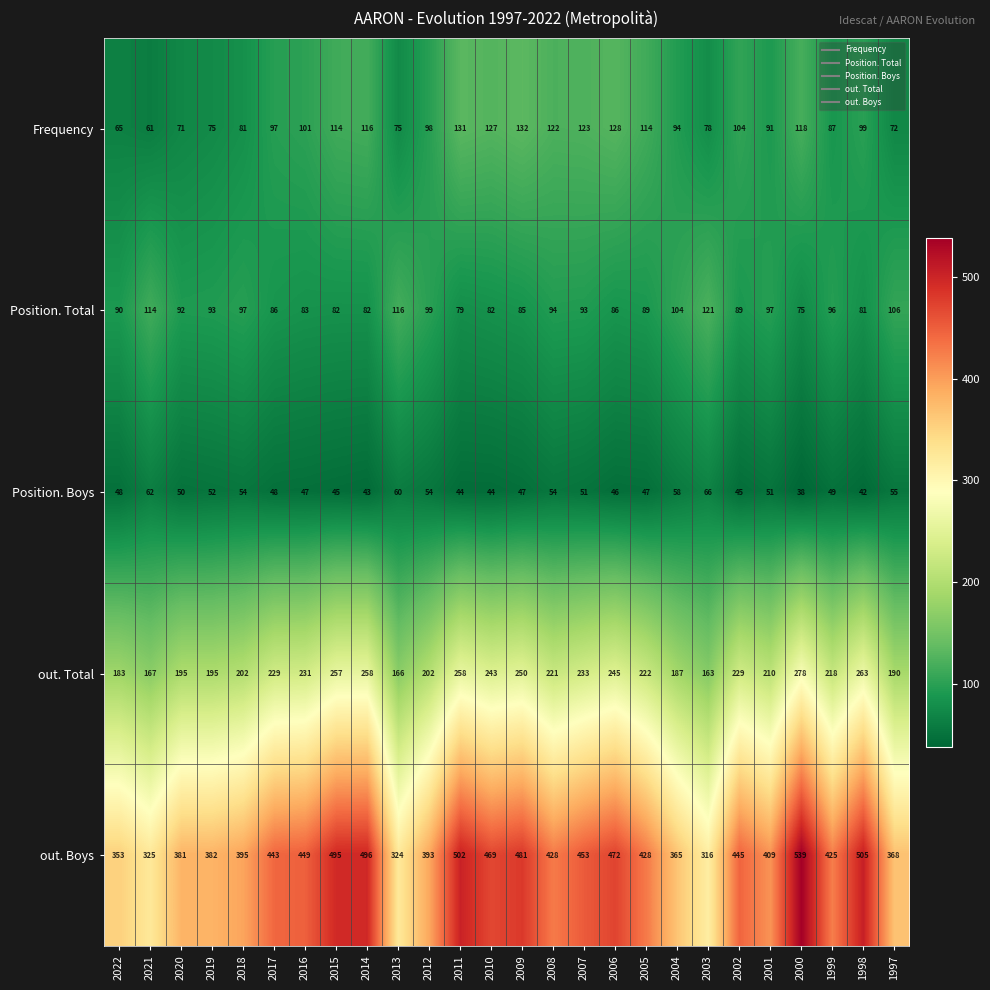

What is the sum of all Frequency values?

2574